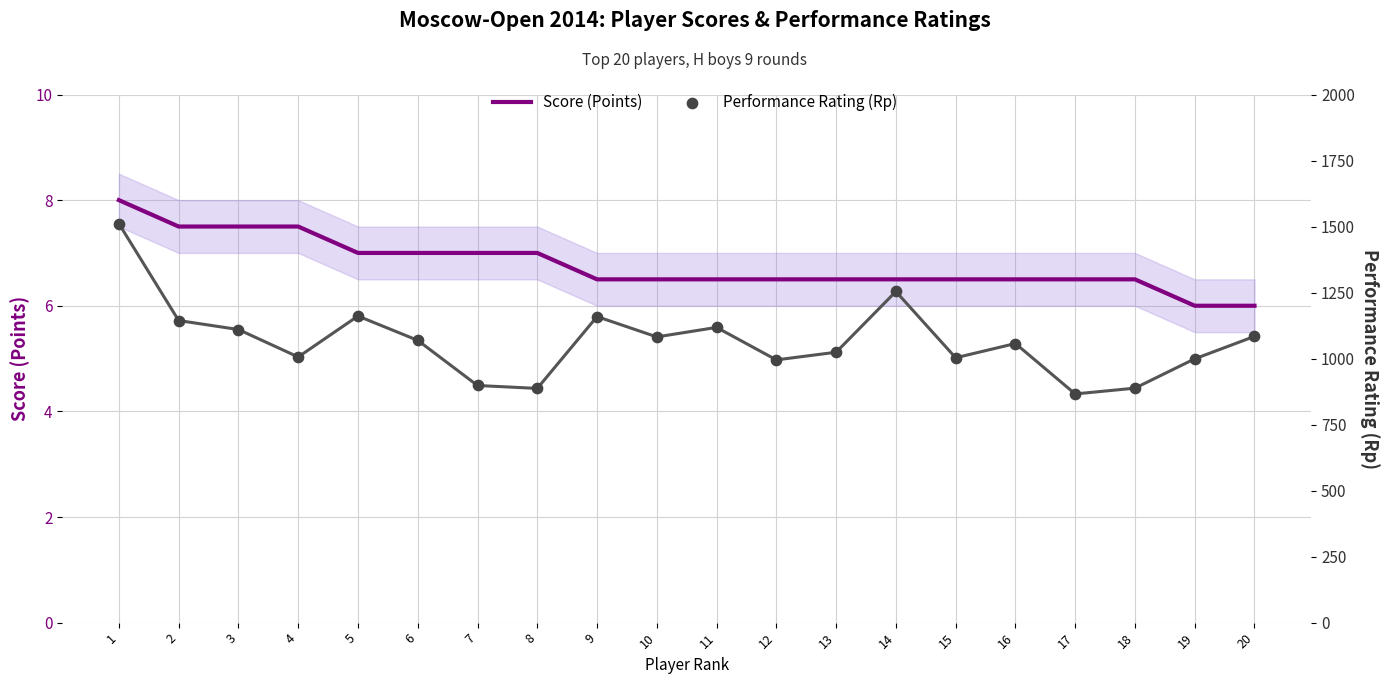

What is the total value across all series at 18?

894.5